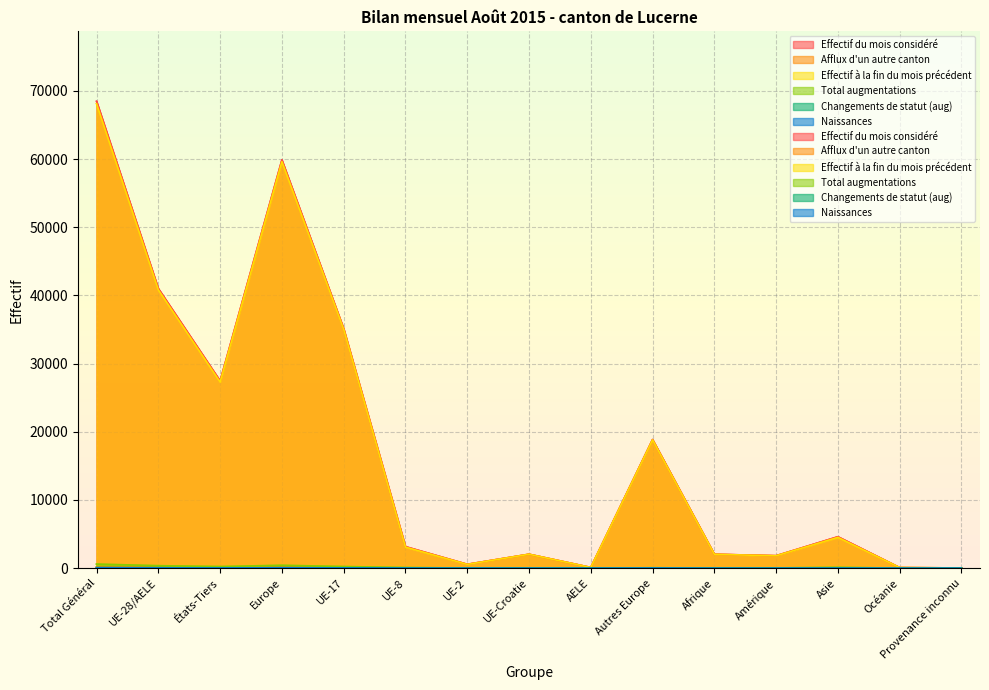

What is the value of the Effectif à la fin du mois précédent point at the 14th from the left?

86